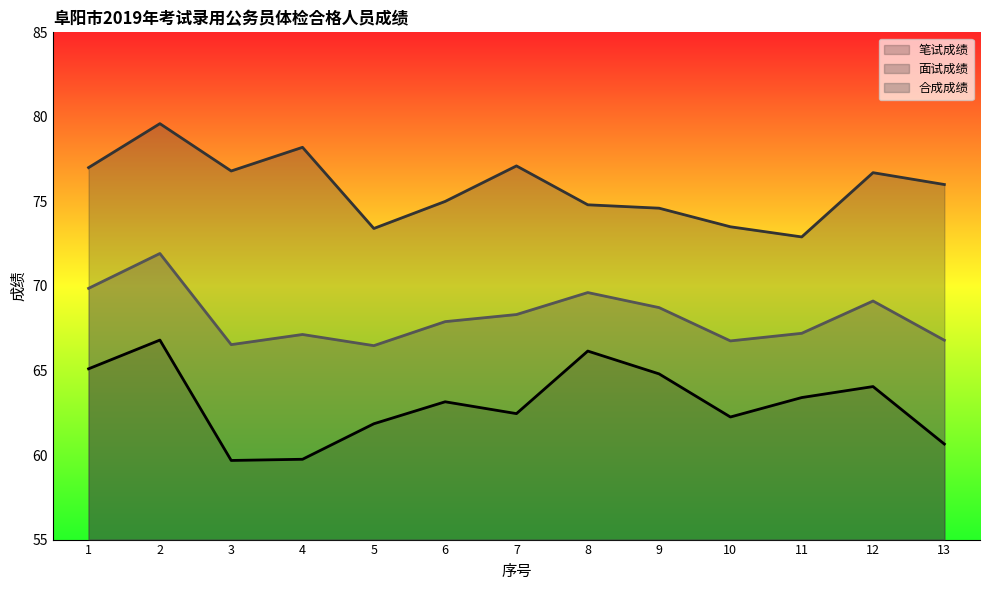

At which category does the chart reach its peak across all series?

2